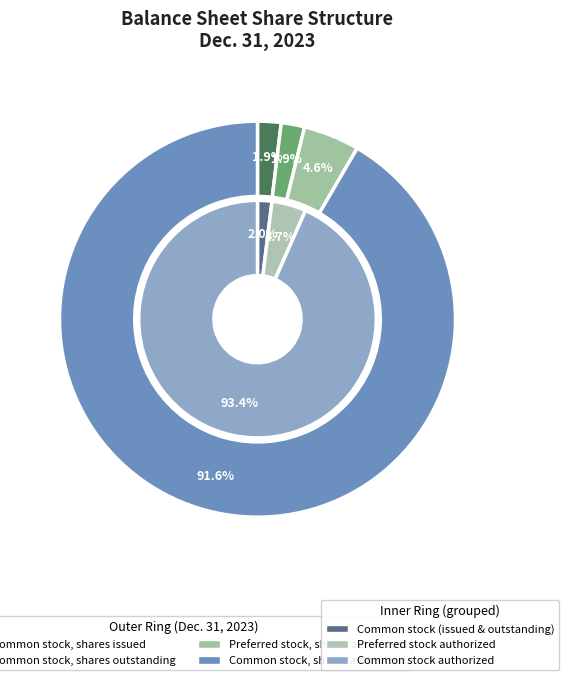

To the nearest percent, what is the average slice percentage?

25%